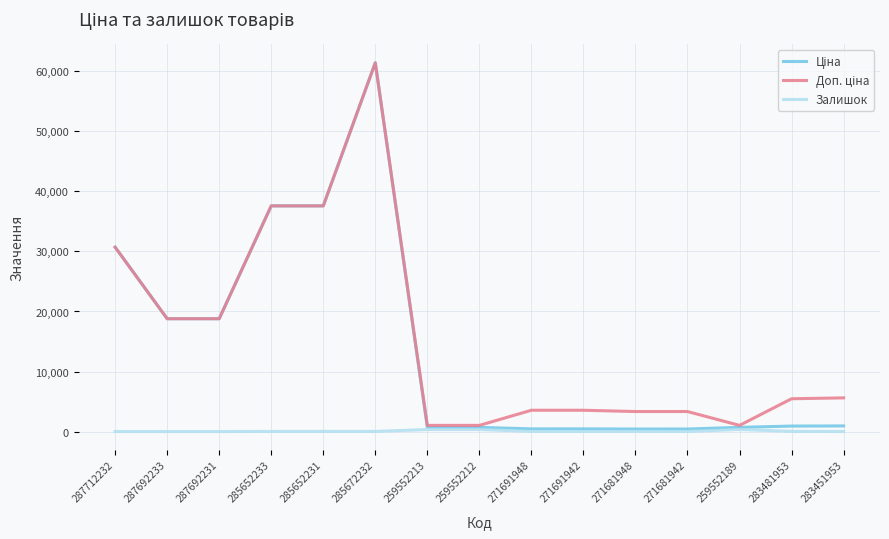

At which category is the sum across all series the highest?

285672232